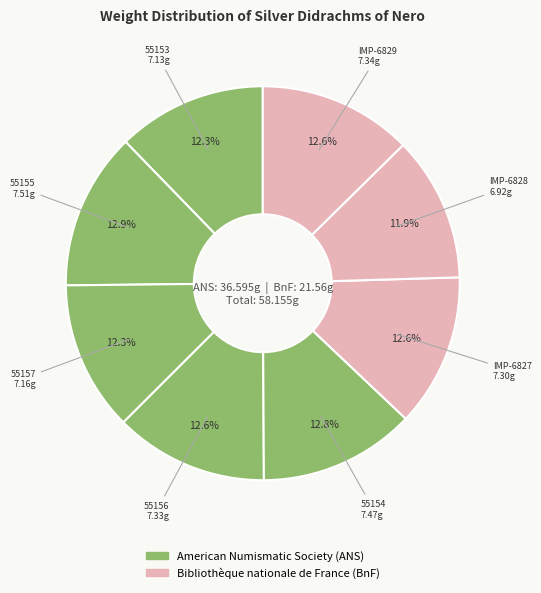

Which category has the smallest portion of the pie?

IMP-6828